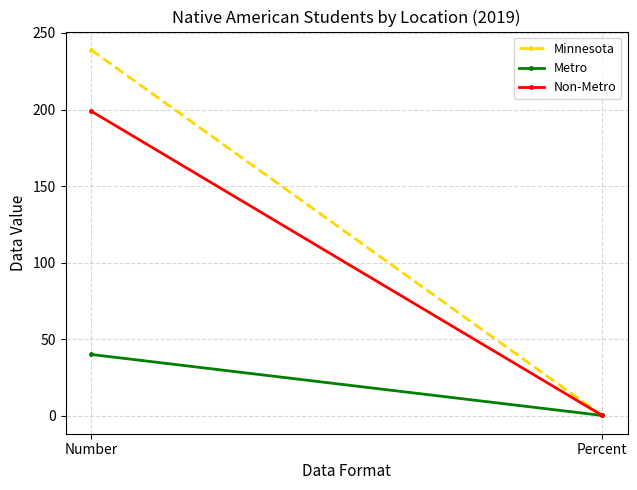

Between Number and Percent, which series saw the biggest shift?

Minnesota